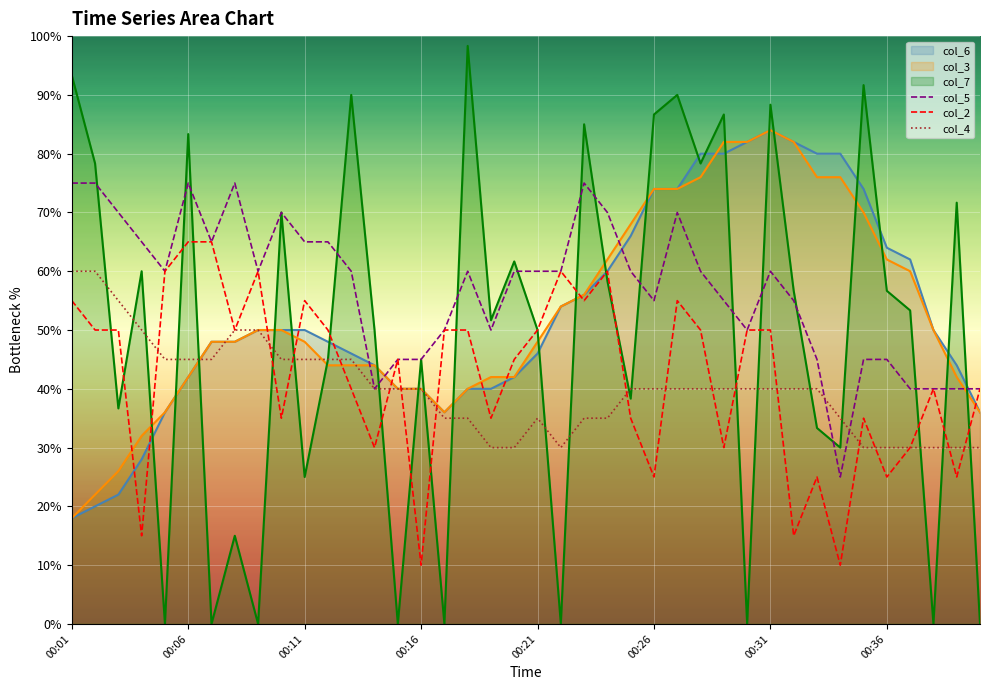

Which series has the largest total across all categories?

col_5